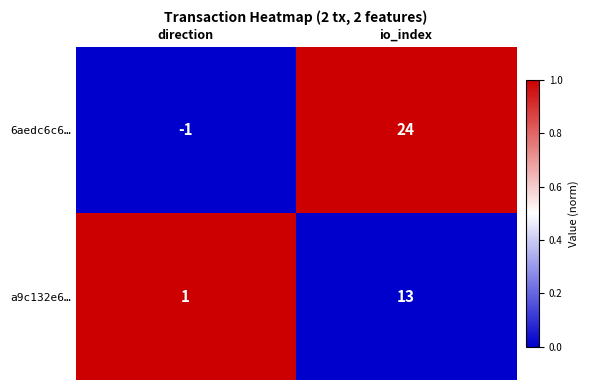

Reading left to right, list all the values displayed in this chart.

6aedc6c6…: -1	24
a9c132e6…: 1	13